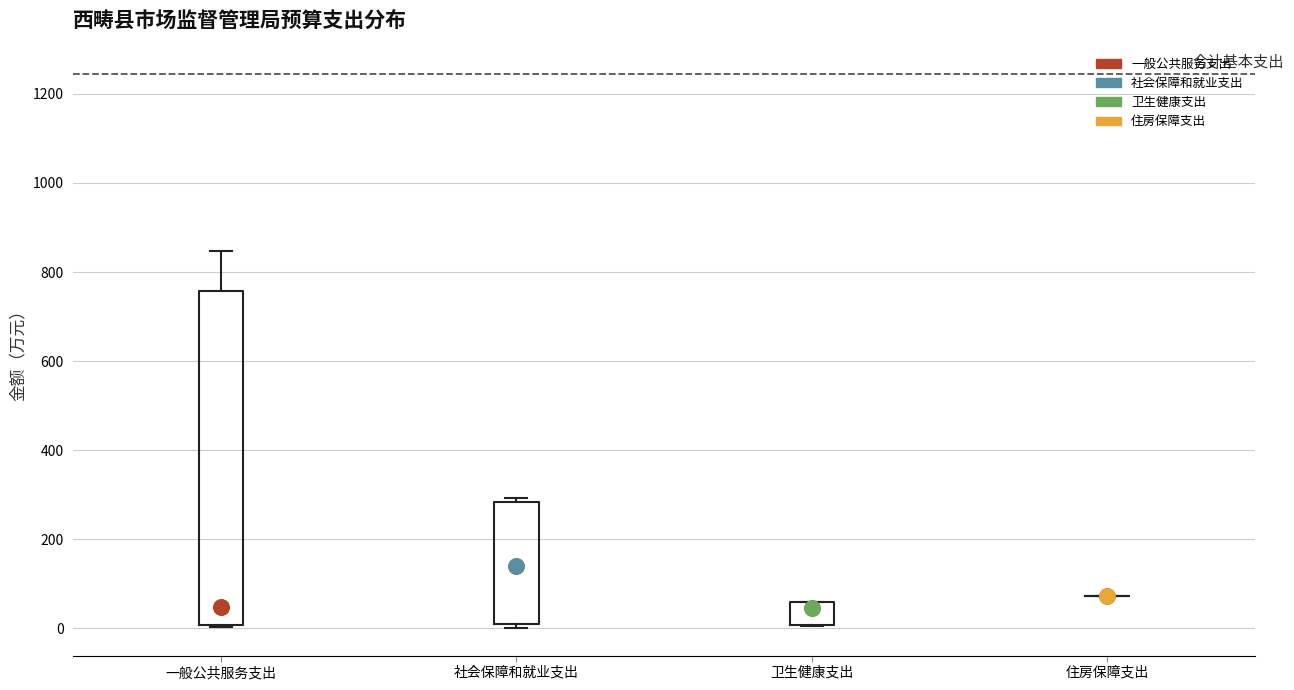

Which box is the tallest, from its lower edge to its upper edge?

一般公共服务支出